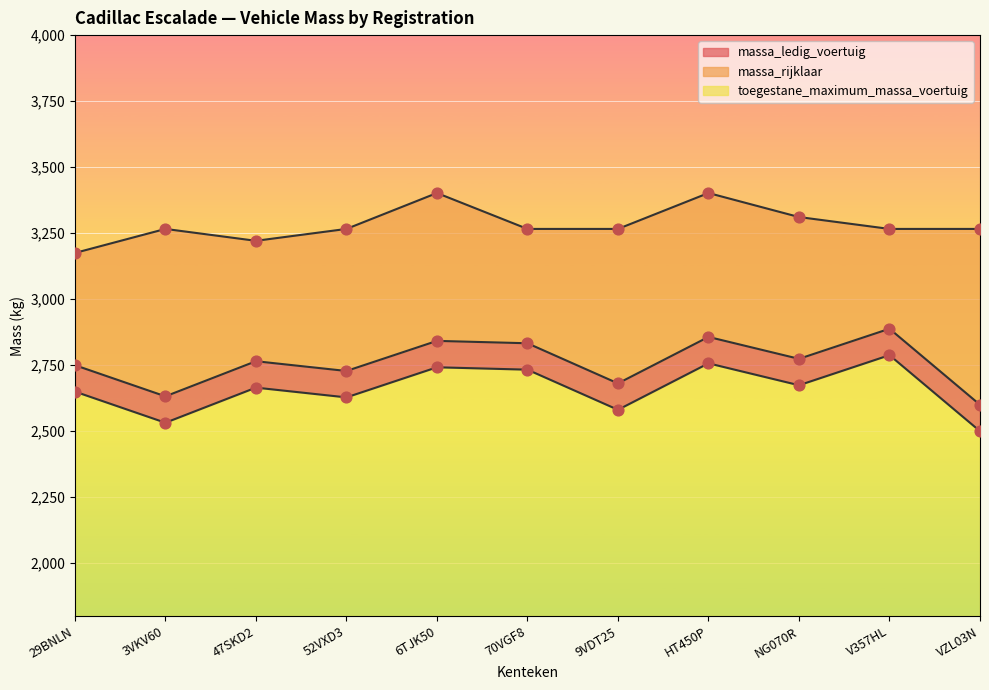

Which series has the largest Y range (max minus min)?

massa_ledig_voertuig